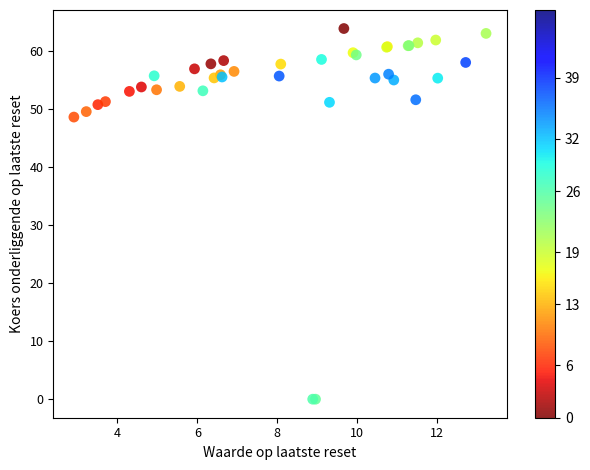

What Y value in the scatter plot is closest to 31?

48.6